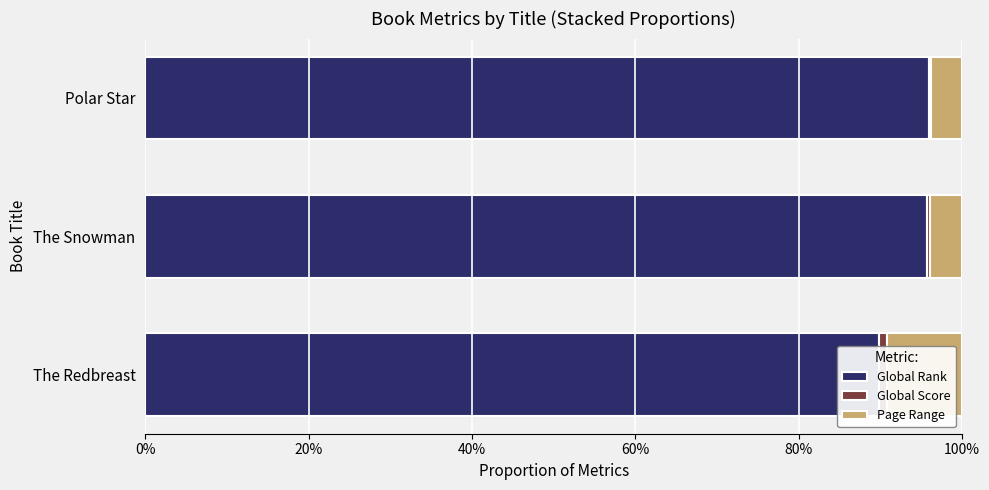

How many categories are shown in the chart?

3